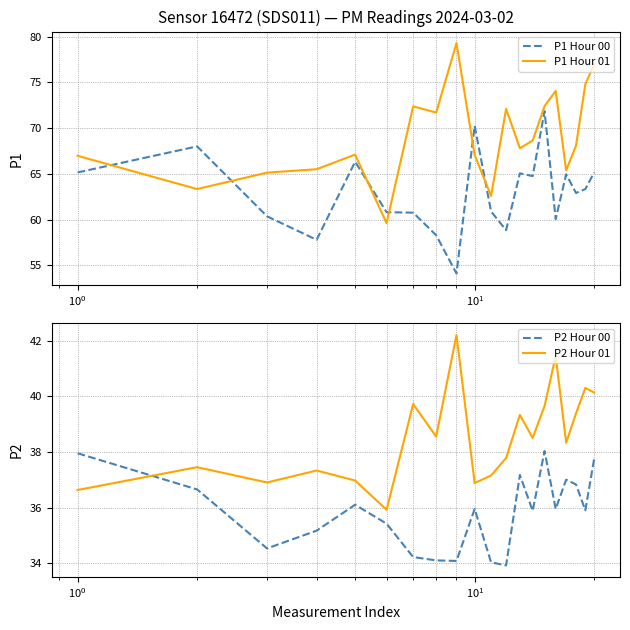

What is the lowest value of the P1 Hour 01 series?

59.6